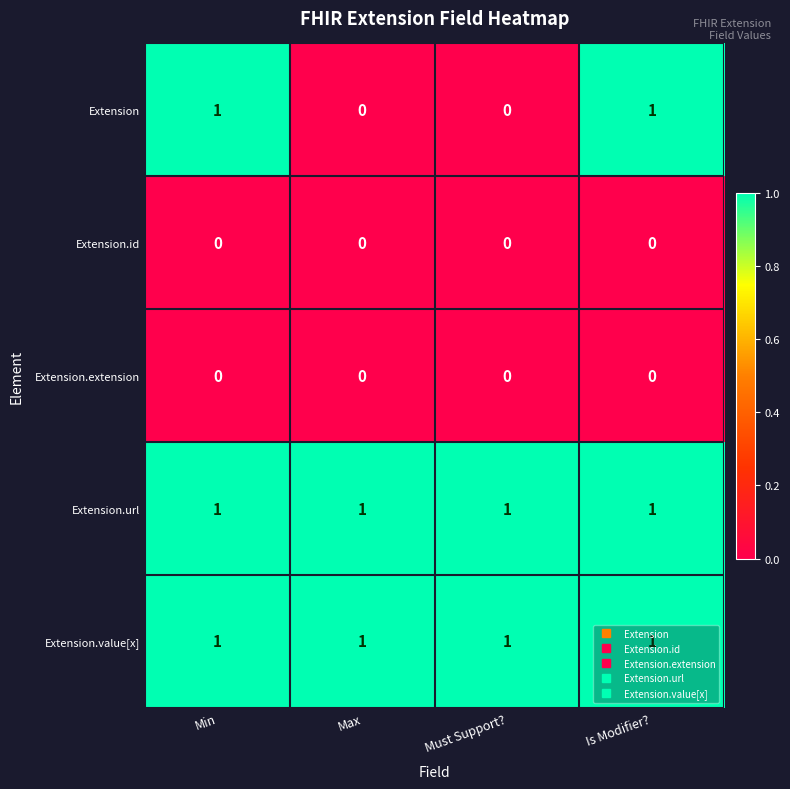

Is the value of Extension.url at Must Support? greater than the value of Extension.id at Max?

Yes